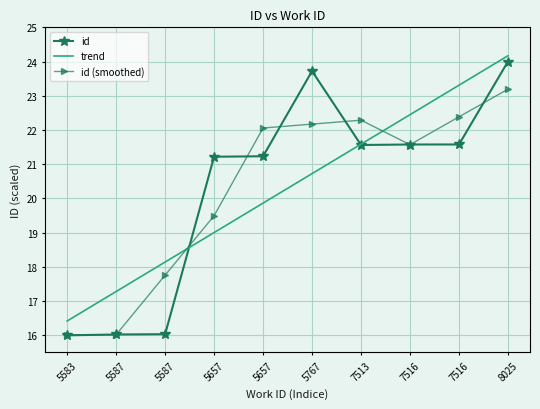

What is the maximum value shown in the chart?

24.2